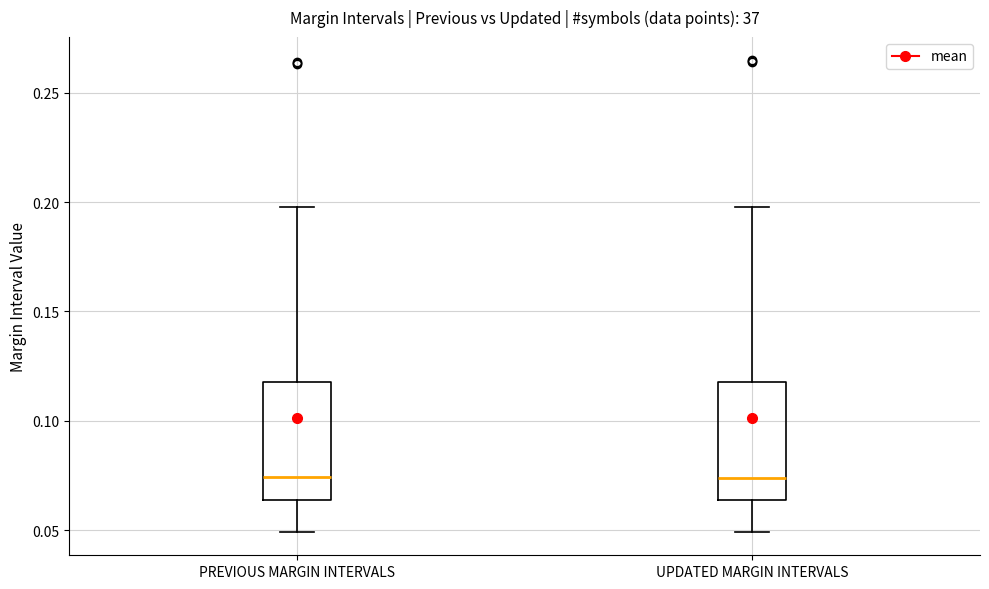

Where is the lower edge of the box for PREVIOUS MARGIN INTERVALS on the y-axis? The values are not printed on the chart, so give them approximately, as read against the axis.

0.065